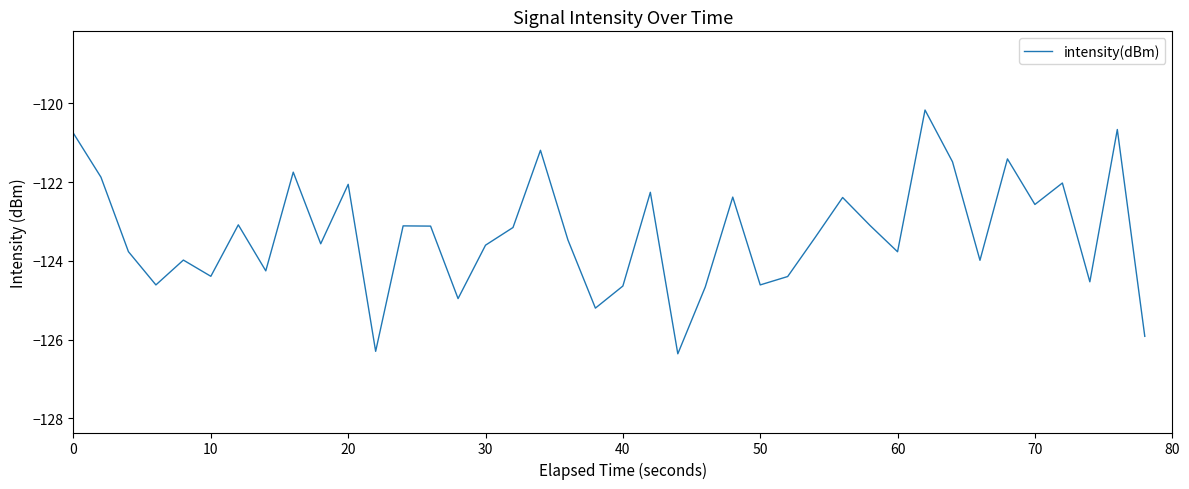

What is the greatest value displayed?

-120.2